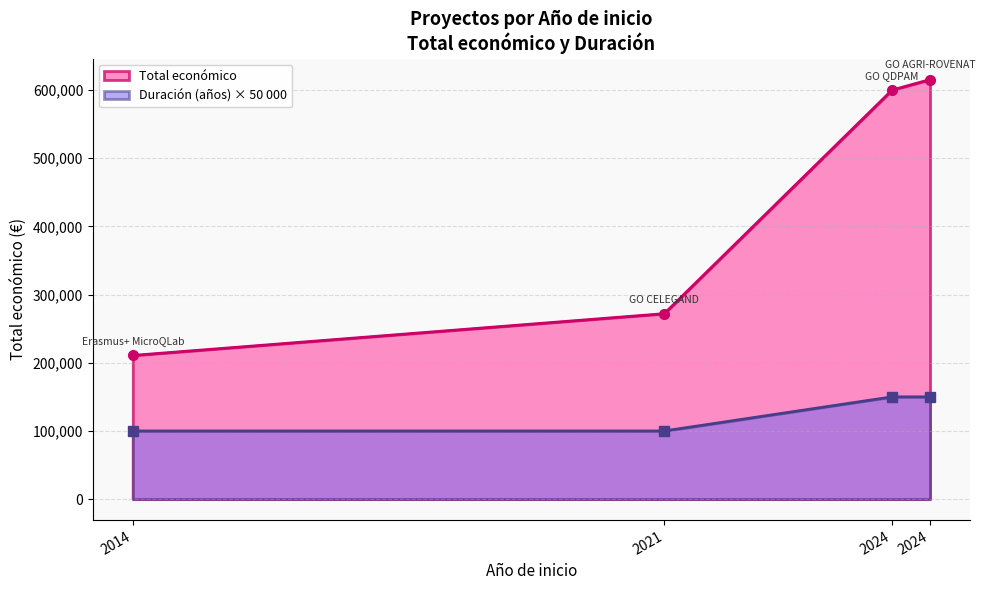

Reading right to left, transcribe all the data shown in this chart.

2024=615375	2024=599986	2021=272024	2014=210755